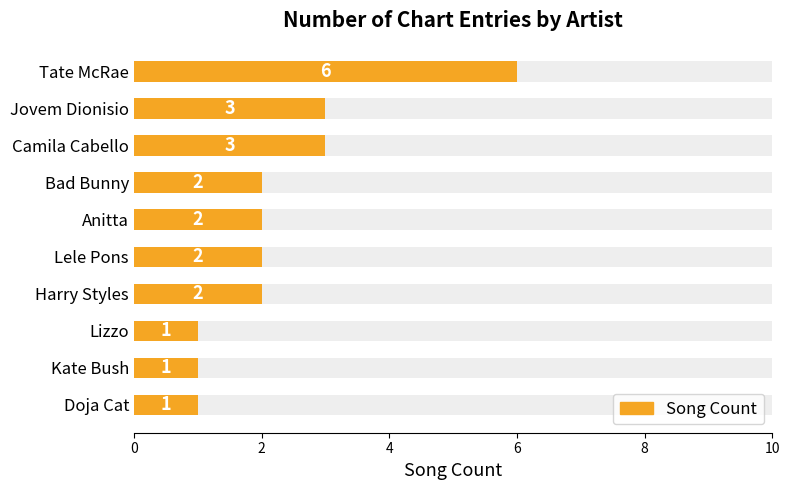

What is the minimum value shown in the chart?

1